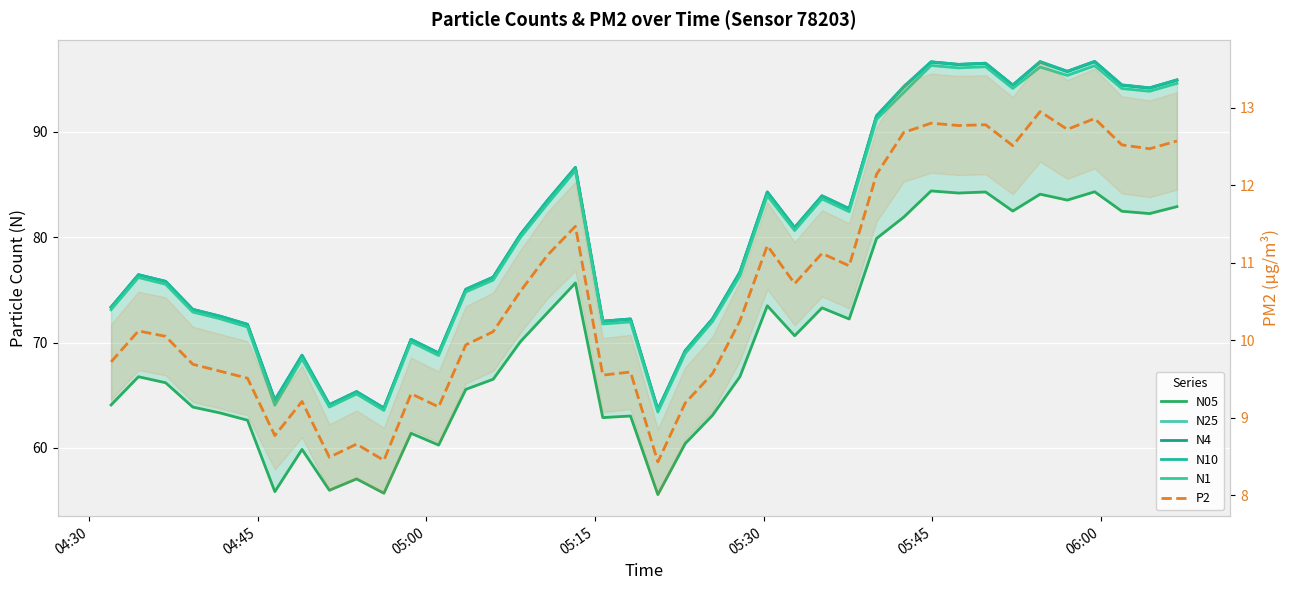

True or false: N05 has more than 0 interior local peaks.

True